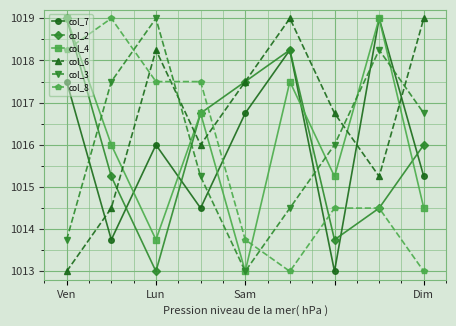

How many times do col_8 and col_6 cross each other?

3